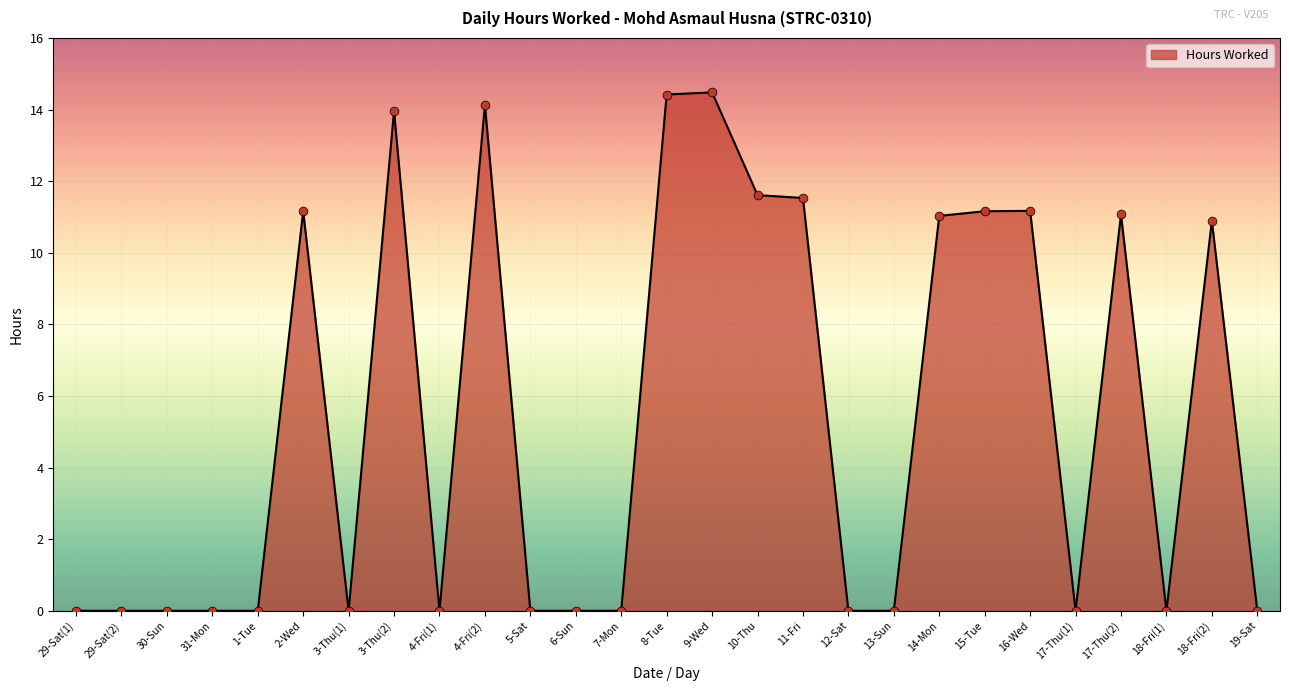

What is the change in value from 31-Mon to 11-Fri?

+11.5